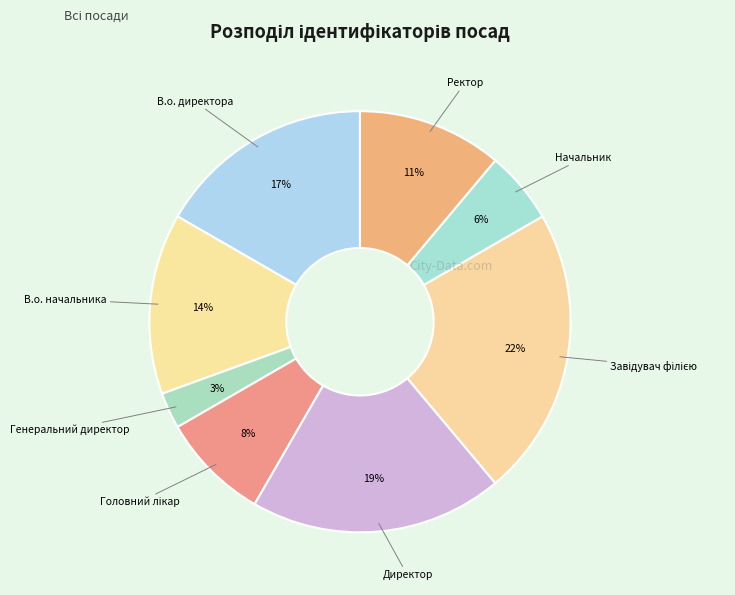

How many segments does this pie chart have?

8